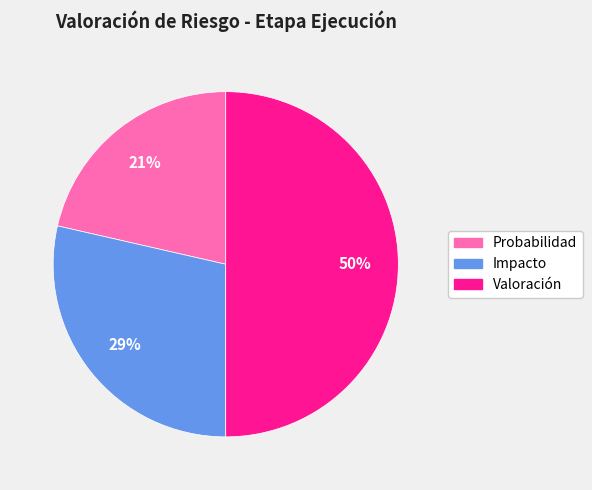

To the nearest percent, what portion does Probabilidad represent?

21%